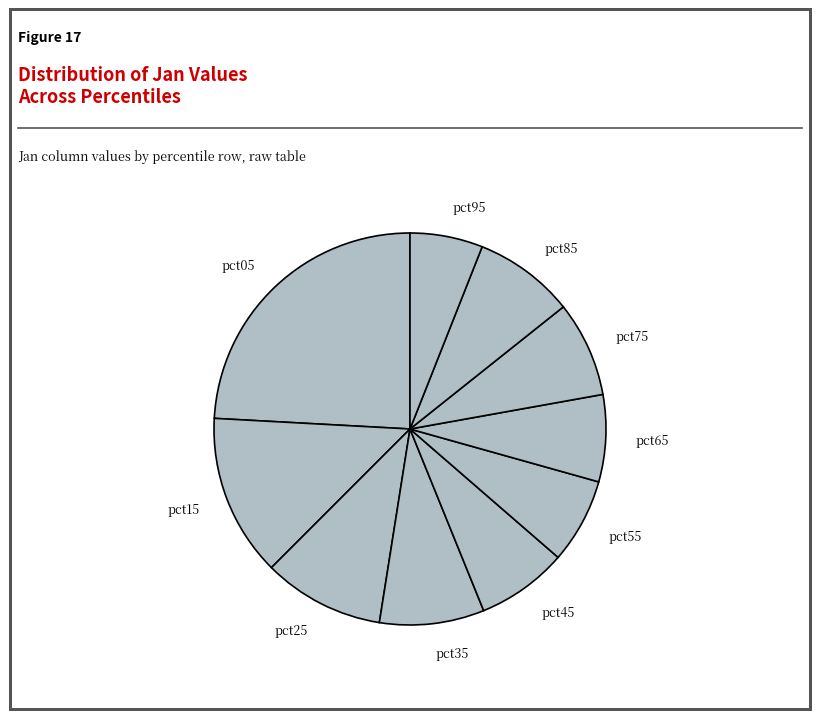

Is it true that pct55 is 1% of the pie?

False